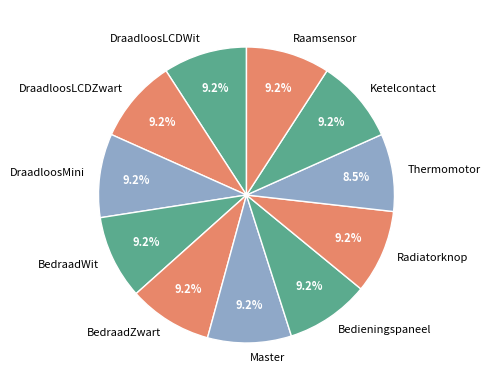

To the nearest percent, what percentage of the pie is DraadloosLCDWit?

9%